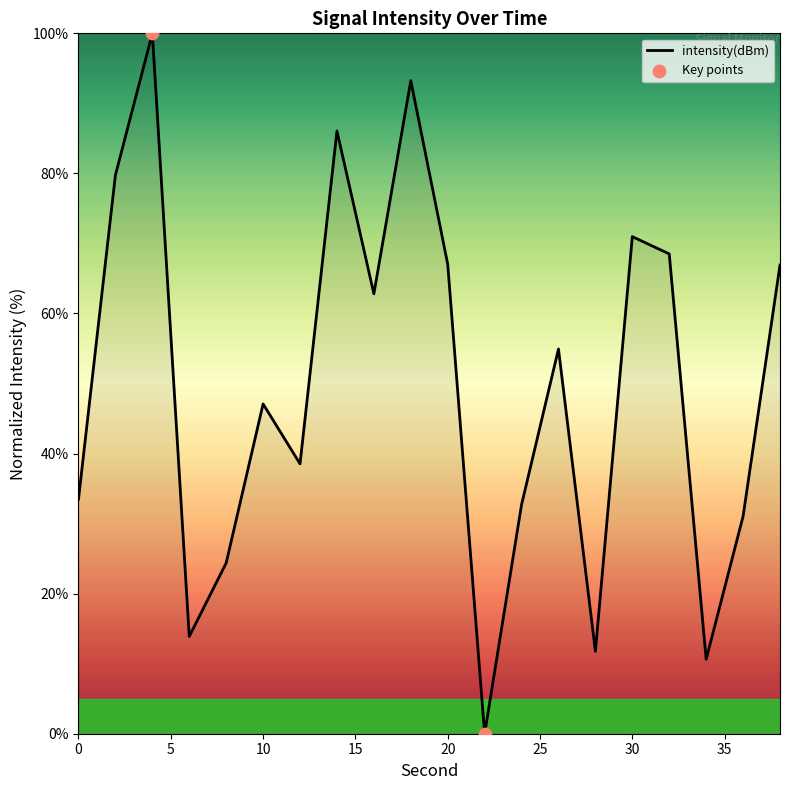

What is the difference between the maximum and minimum values?

100.0